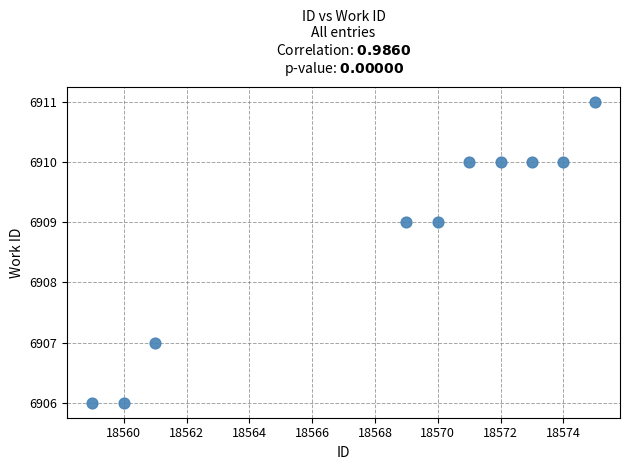

What is the average X value?

18568